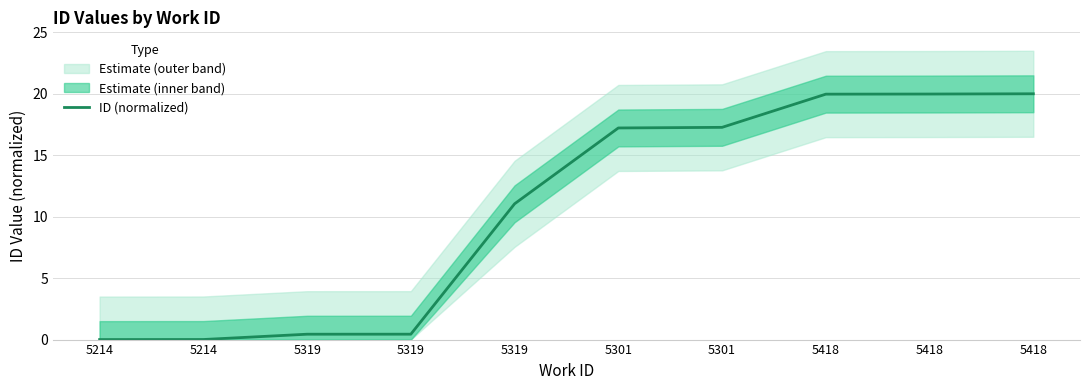

Which category has the highest value across all series?

5418